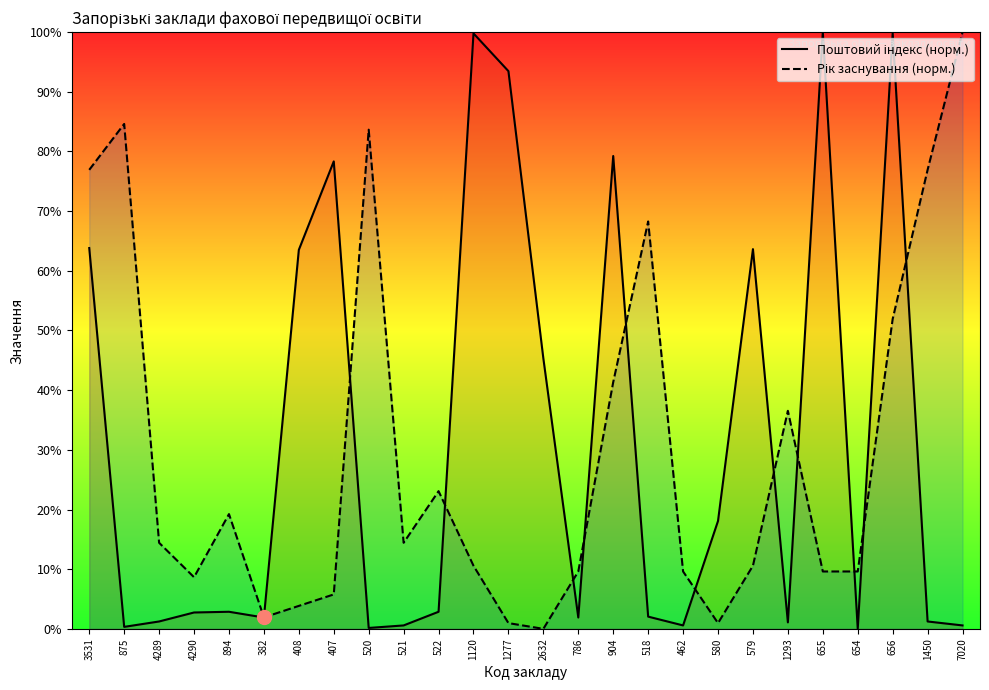

True or false: Рік заснування (норм.) has a value of 1.2 at 407.

False